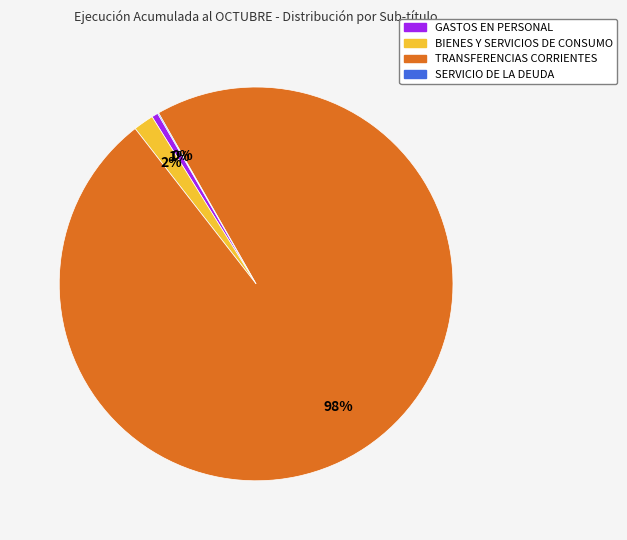

Which has a higher value, BIENES Y SERVICIOS DE CONSUMO or TRANSFERENCIAS CORRIENTES?

TRANSFERENCIAS CORRIENTES